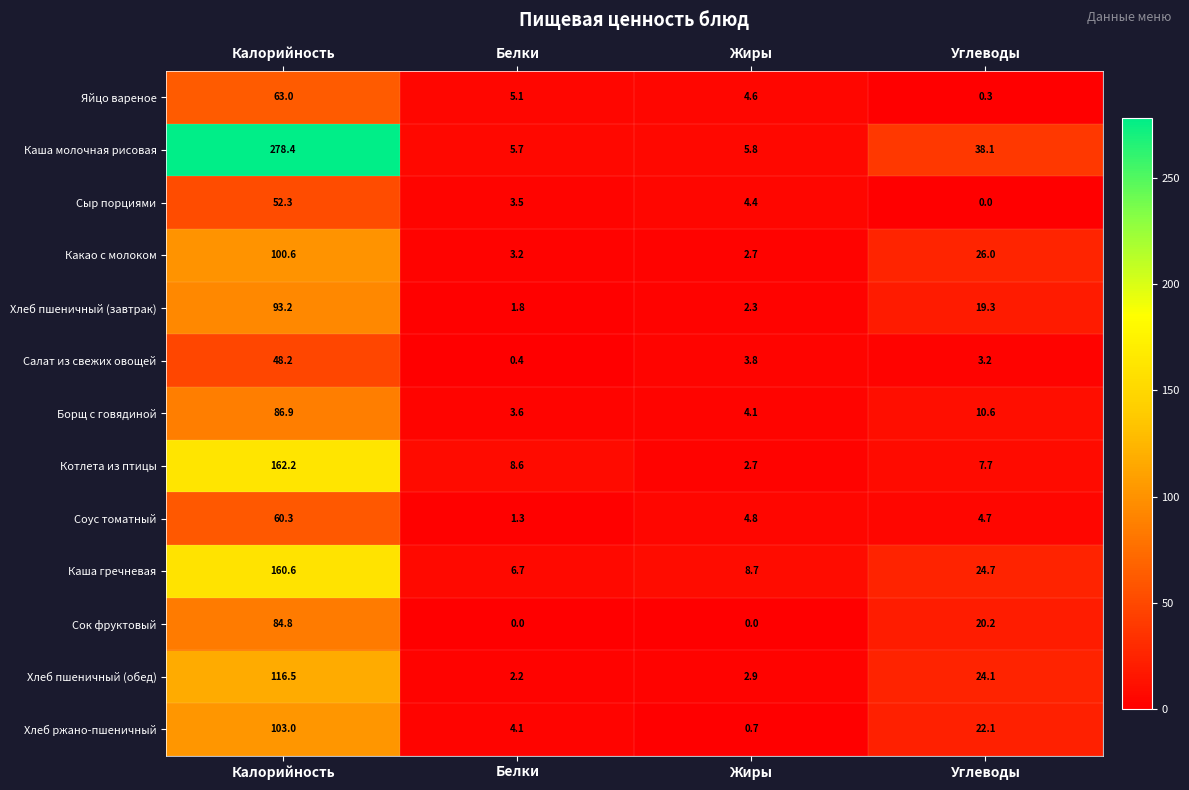

At which category is the sum across all series the highest?

Калорийность